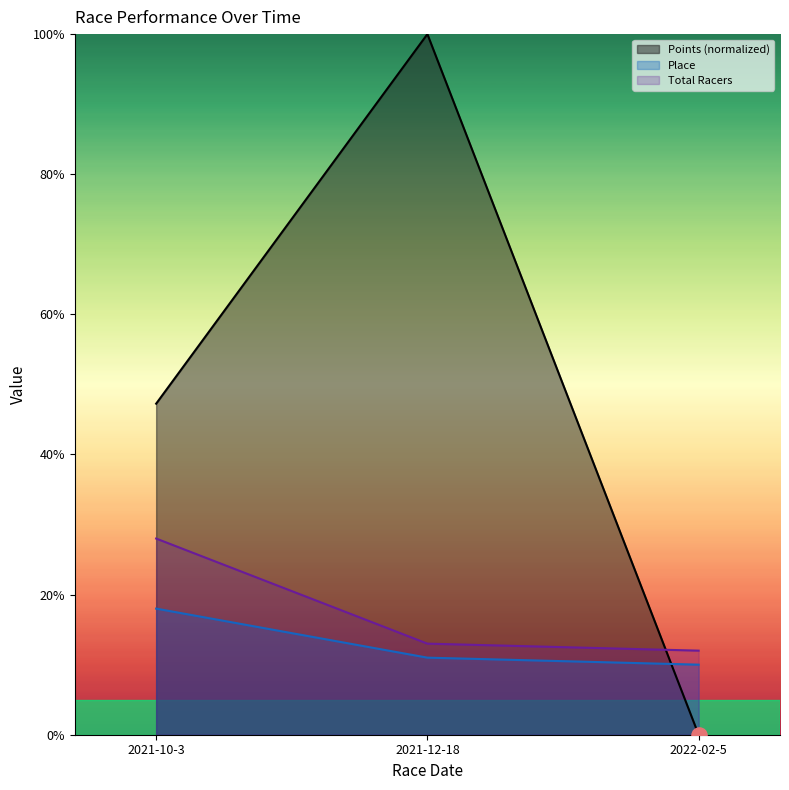

What is the total value across all series at 2021-10-3?

93.3